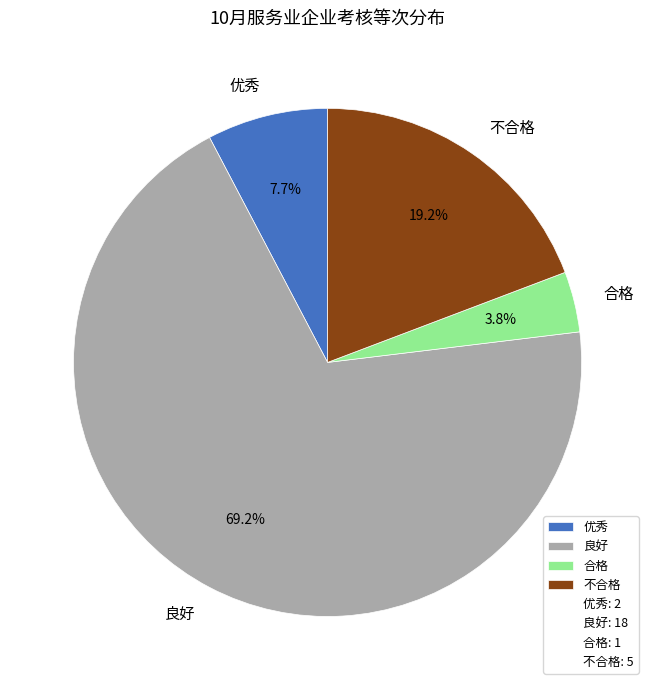

Approximately how many times larger is the value at 合格 compared to 优秀?

0.5